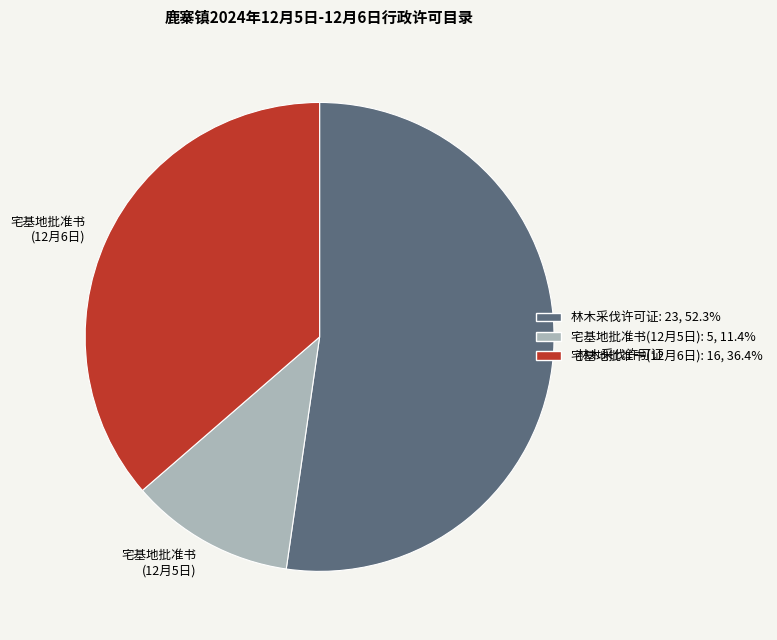

Is there any slice that represents more than half of the pie?

Yes